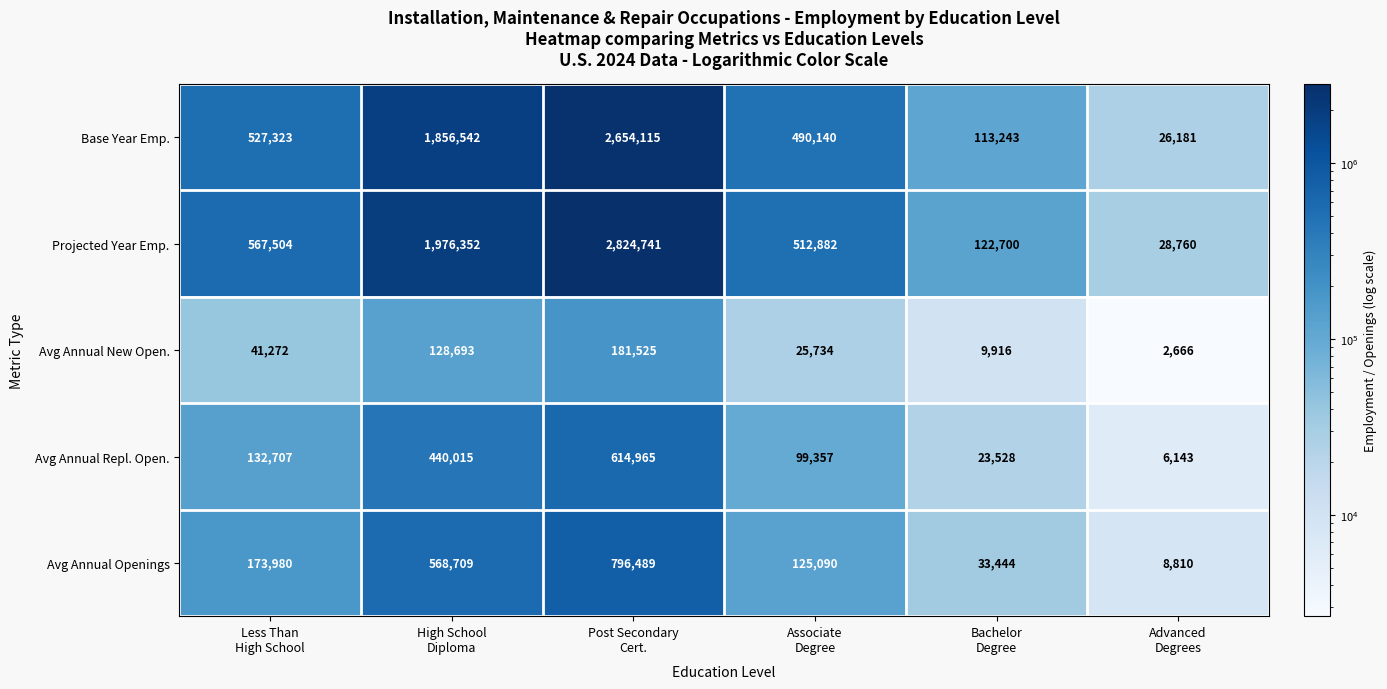

What is the difference between the maximum and minimum values in the Avg Annual New Open. series?

178859